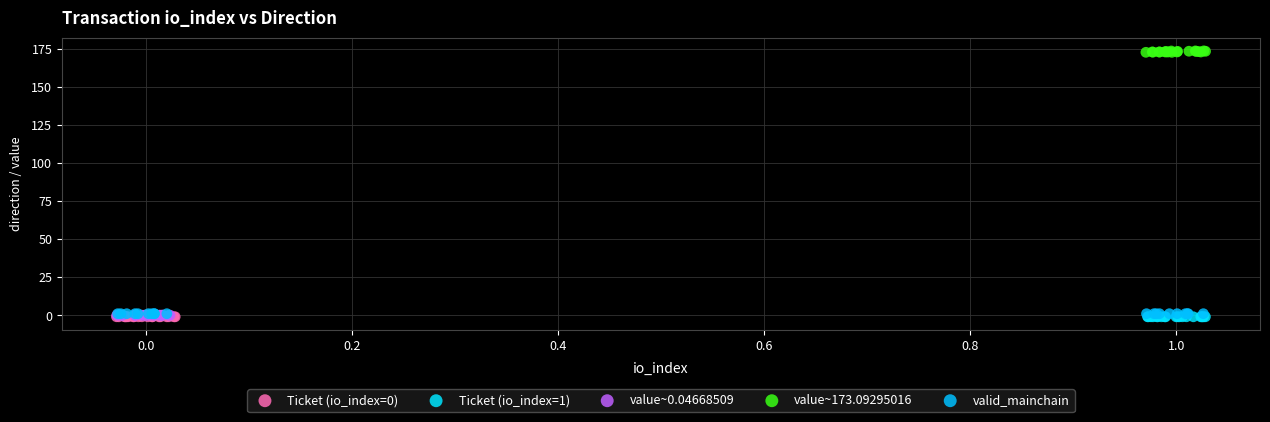

Which series contains the highest Y value?

value~173.09295016